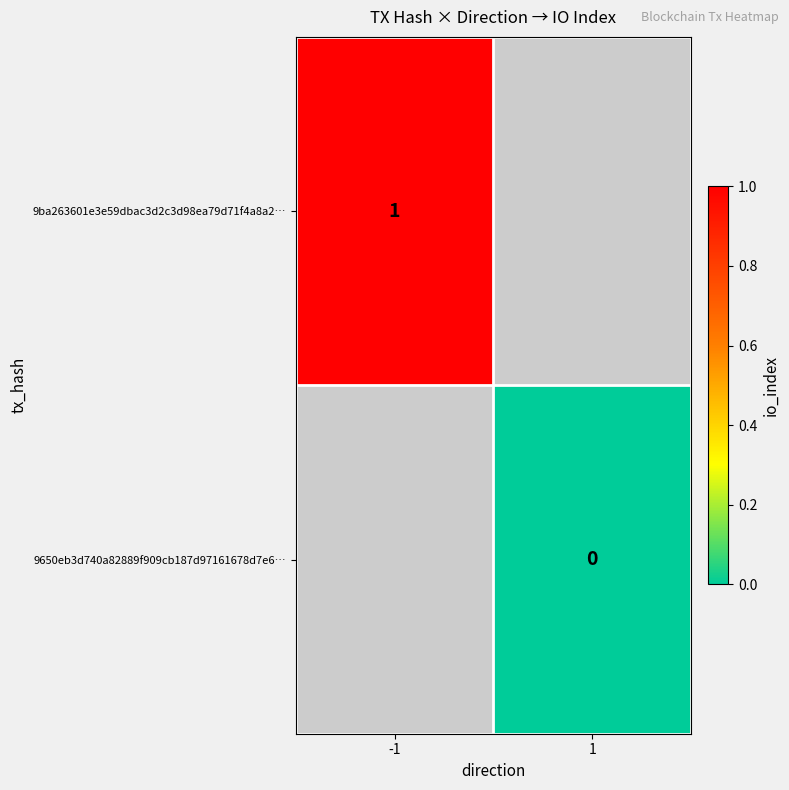

True or false: 9ba263601e3e59dbac3d2c3d98ea79d71f4a8a2… has a value of 0.3 at -1.

False